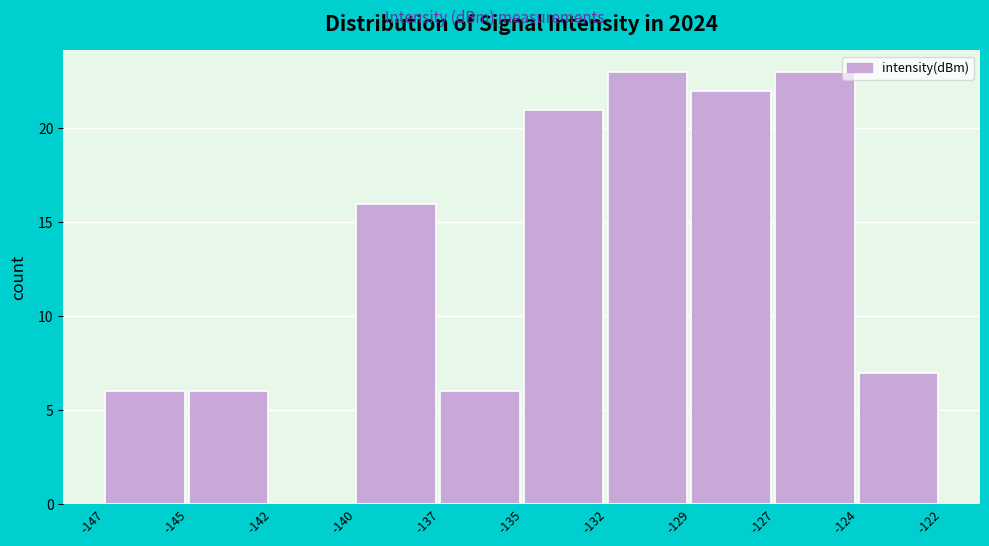

What is the ratio of the value at -132 to the value at -124?

3.3